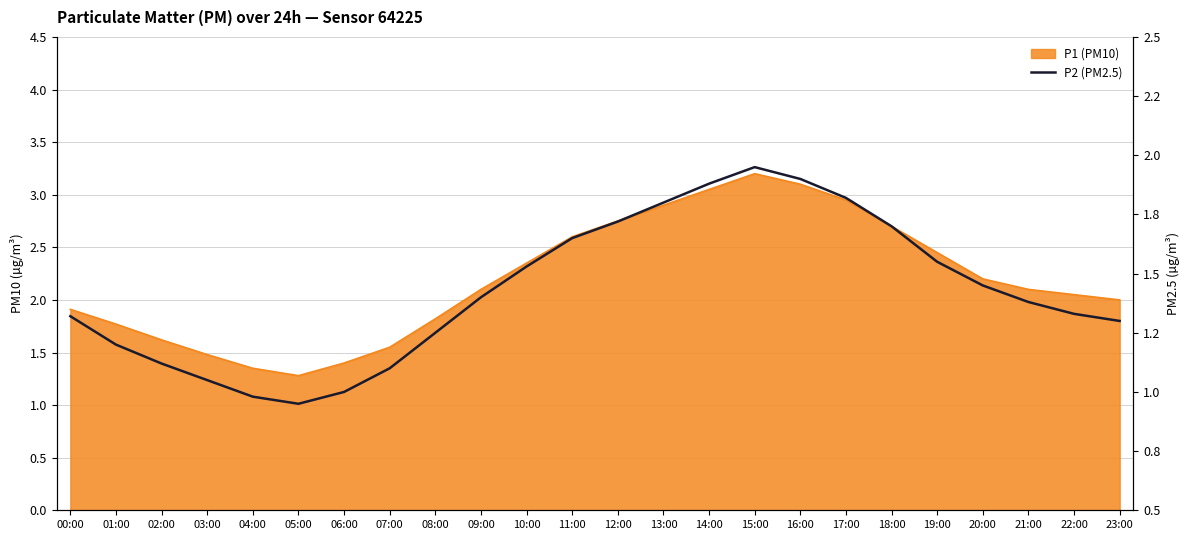

Reading left to right, what are all the values shown in this chart?

1.3	1.2	1.1	1.1	1.0	0.9	1.0	1.1	1.2	1.4	1.5	1.6	1.7	1.8	1.9	1.9	1.9	1.8	1.7	1.6	1.4	1.4	1.3	1.3